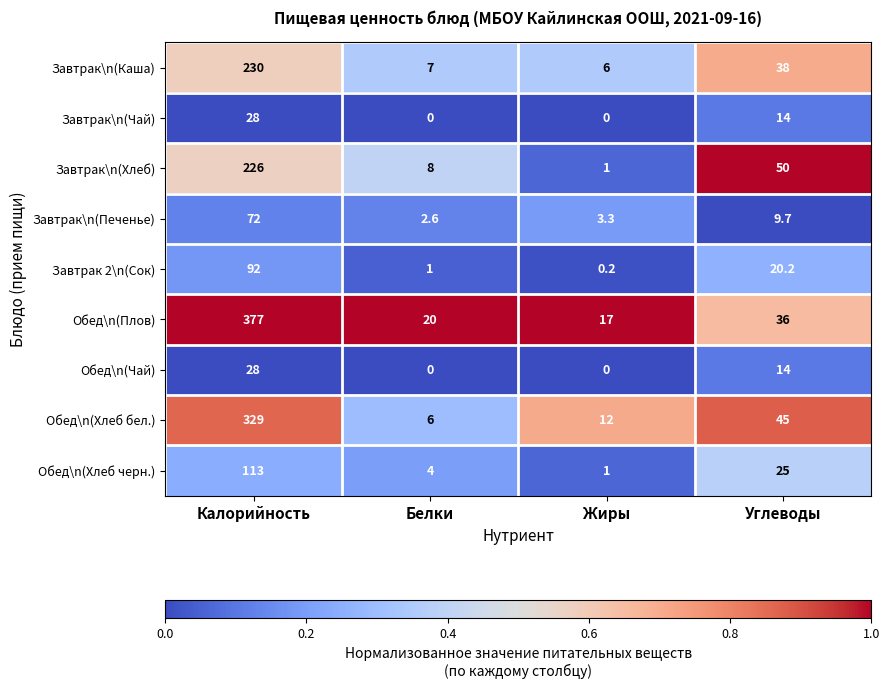

Rank the categories by Обед\n(Плов) value from highest to lowest.

Калорийность, Углеводы, Белки, Жиры